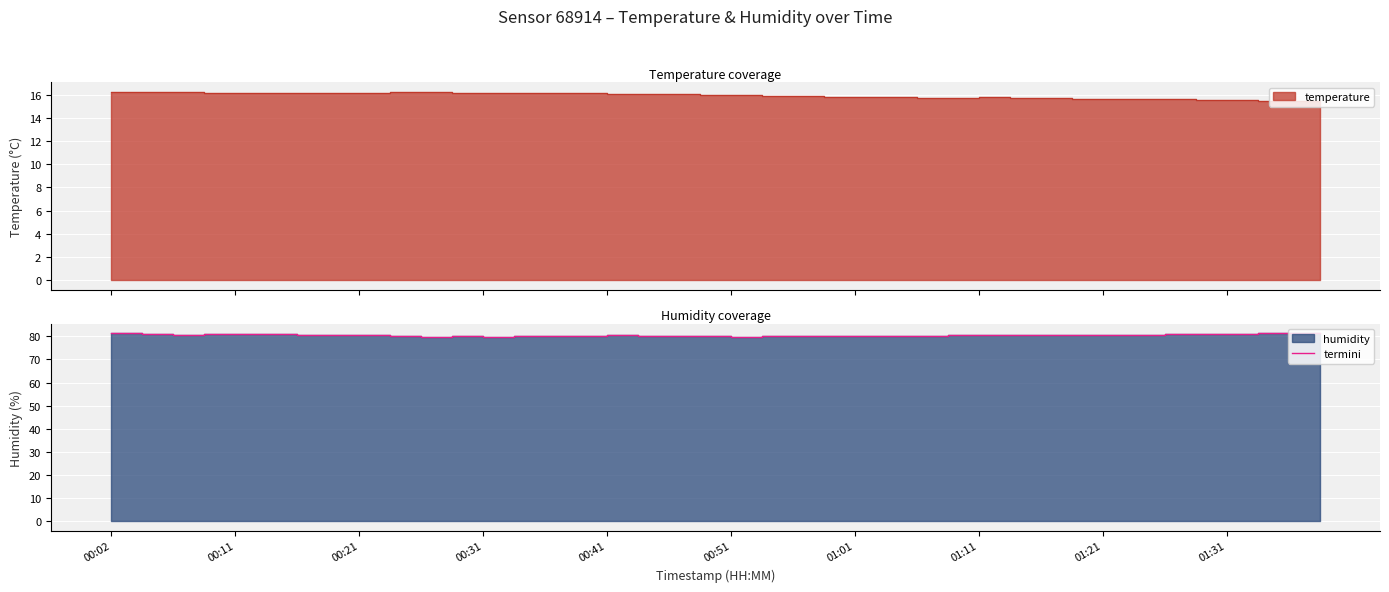

The chart shows a value of 80.5 at 01:11. True or false?

True